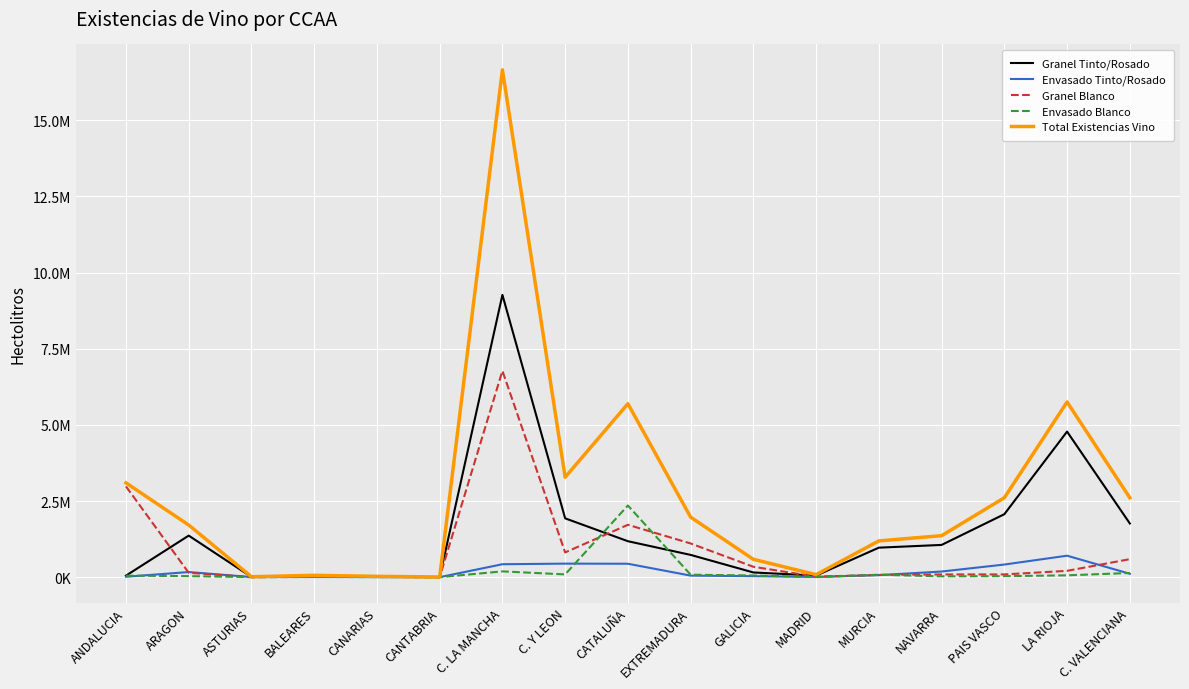

True or false: Envasado Tinto/Rosado has more than 0 points higher than both neighbors.

True